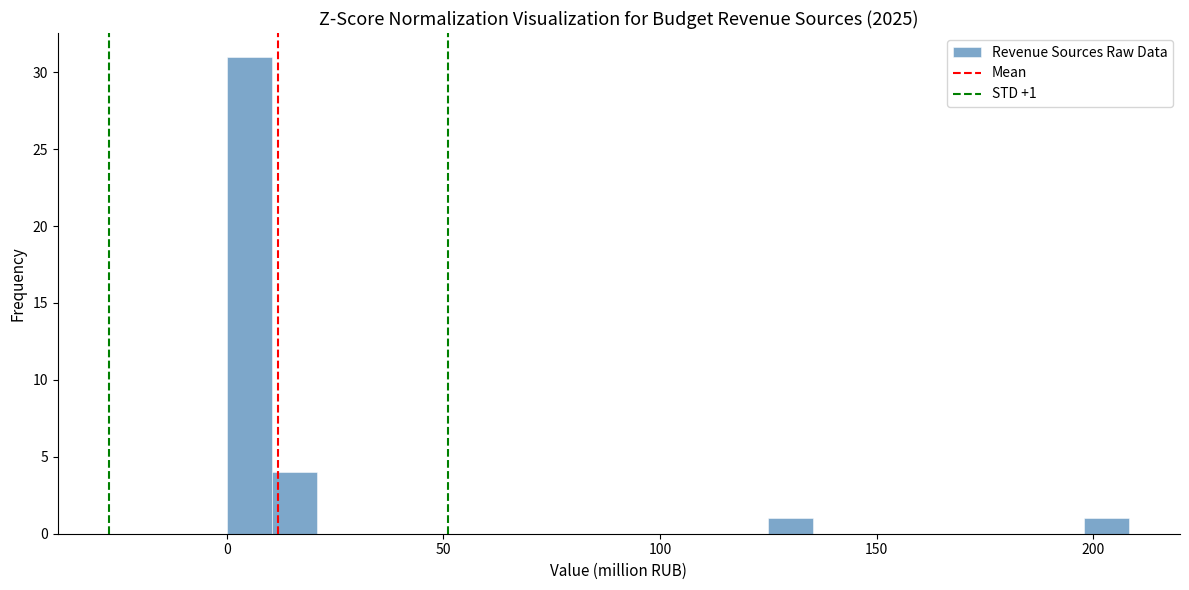

Read against the x-axis, roughly where is the centre of the tallest bar?

5